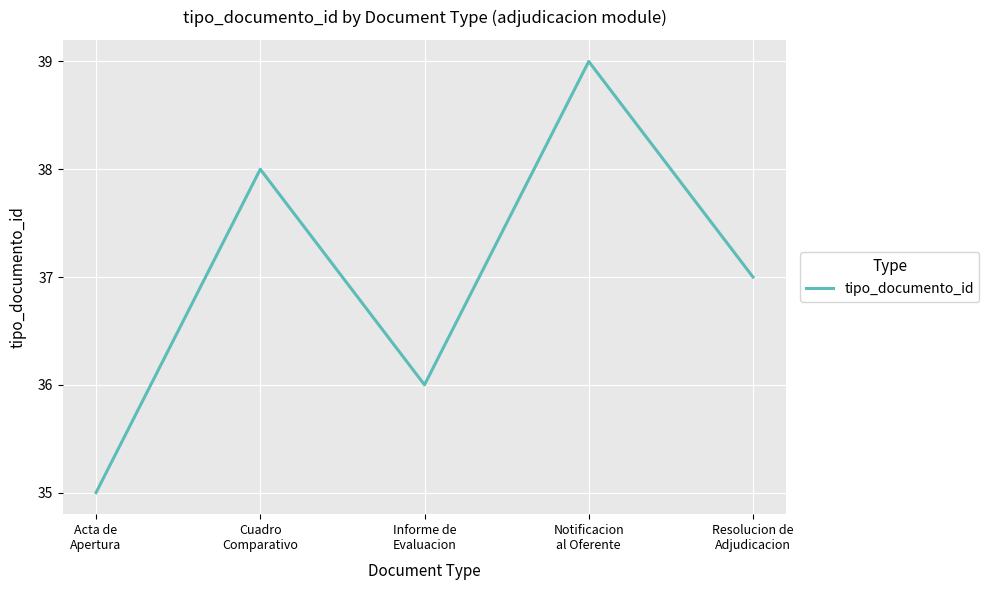

Rank the categories by value from highest to lowest.

Notificacion
al Oferente, Cuadro
Comparativo, Resolucion de
Adjudicacion, Informe de
Evaluacion, Acta de
Apertura